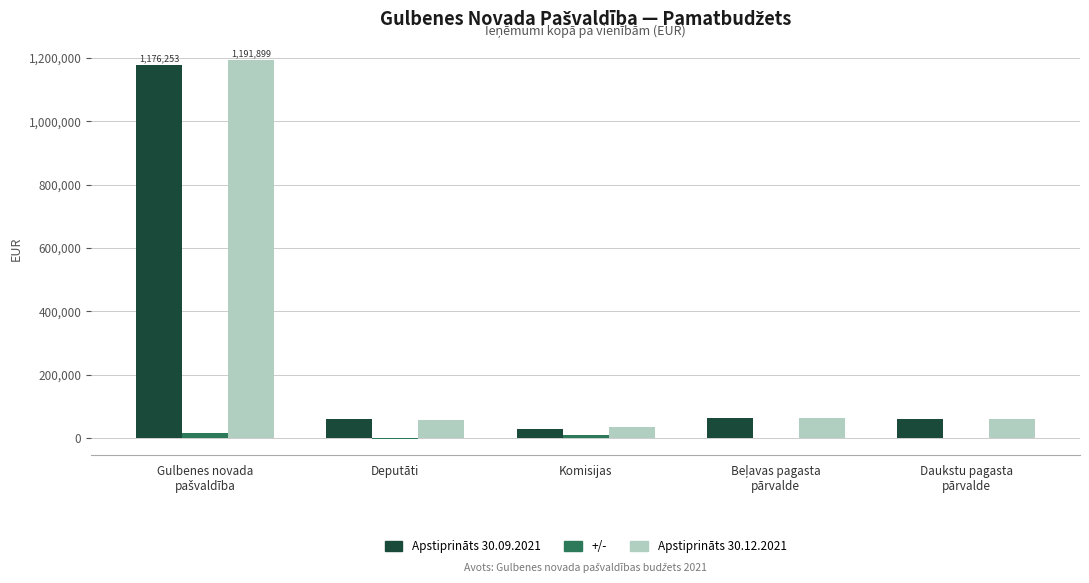

Count the number of categories in the chart.

5